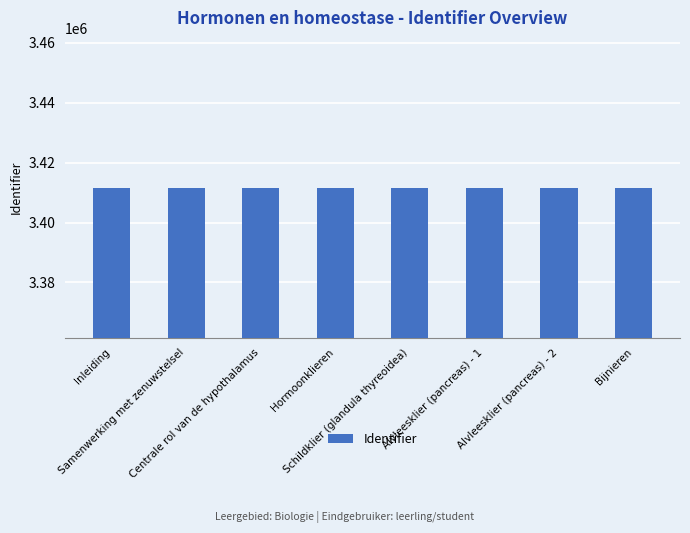

What is the value of the 1st bar from the left?

3411599